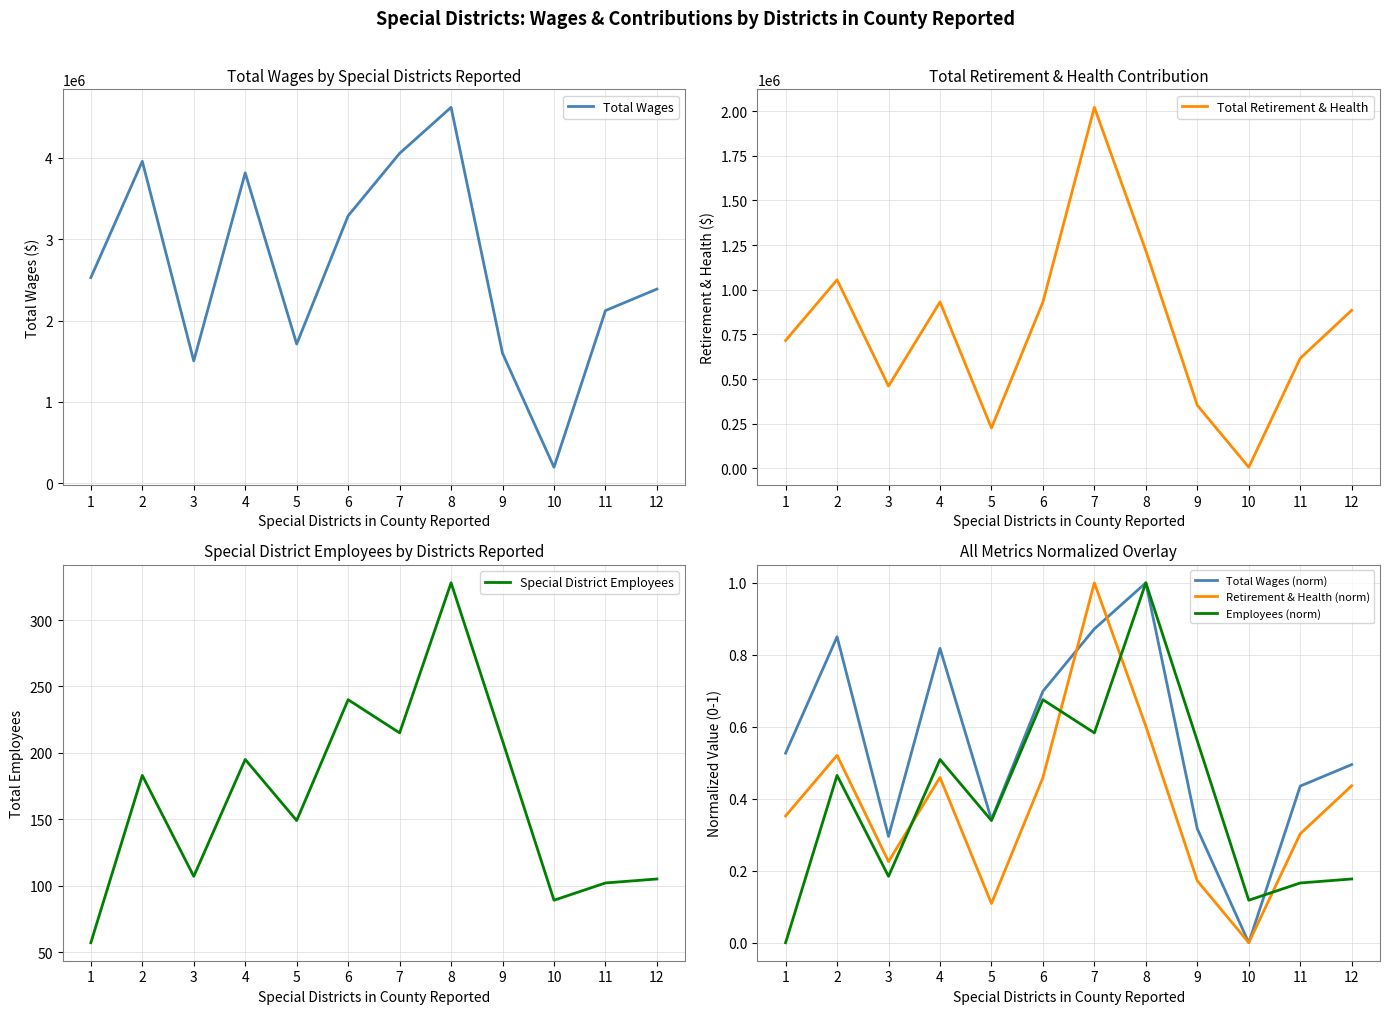

What is the value of the Employees (norm) point at the 12th from the left?

0.2